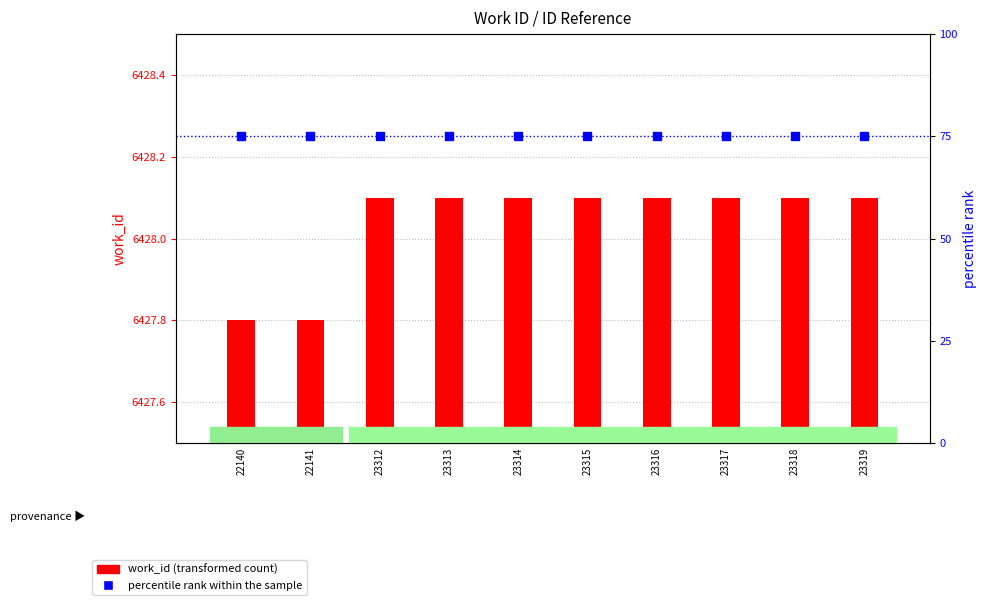

Which series contains the lowest Y value?

percentile rank within the sample